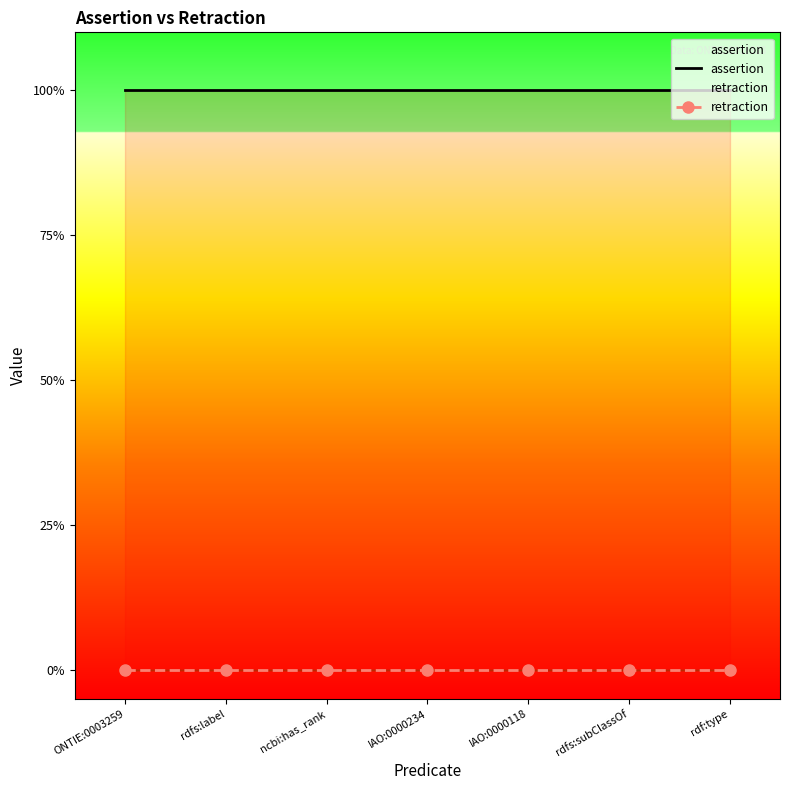

True or false: assertion has more than 2 points higher than both neighbors.

False